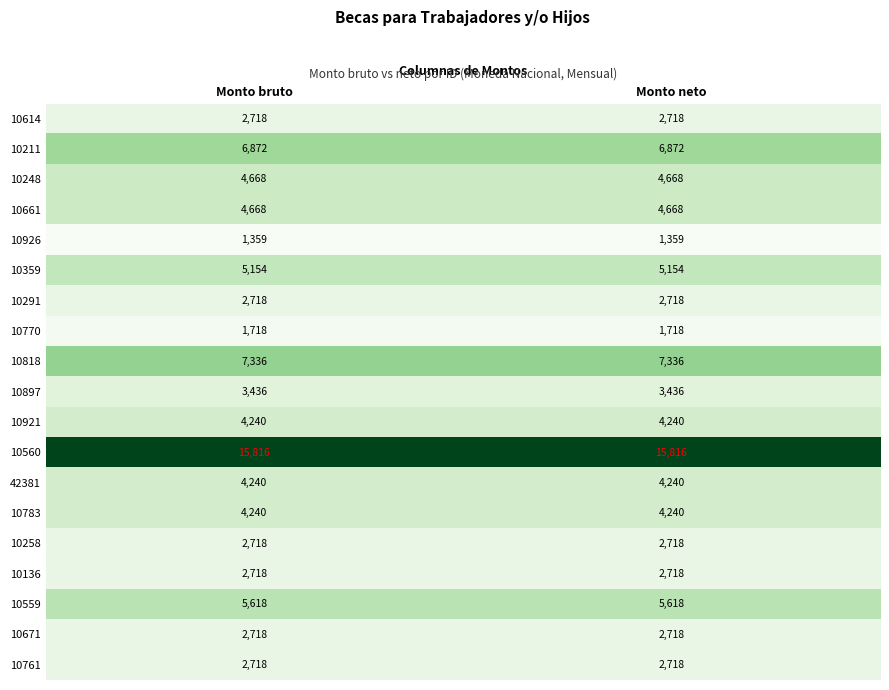

What is the sum of all 10559 values?

11236